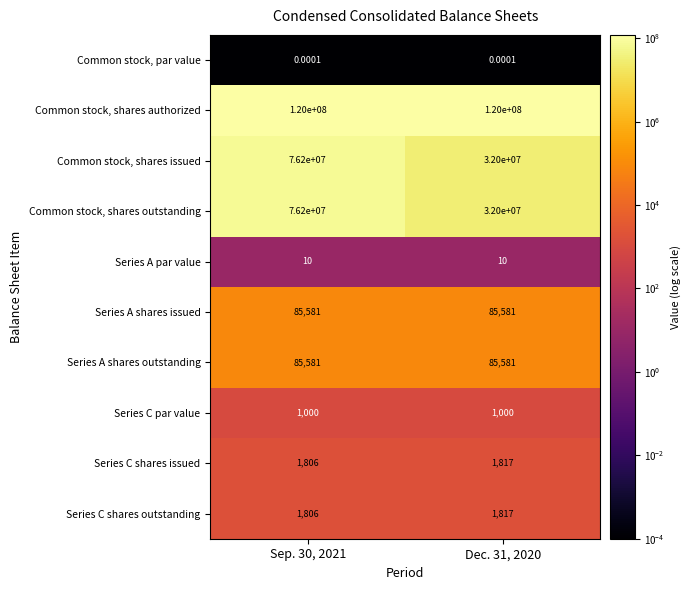

Is the value of Series C shares outstanding at Sep. 30, 2021 greater than the value of Series C par value at Sep. 30, 2021?

Yes